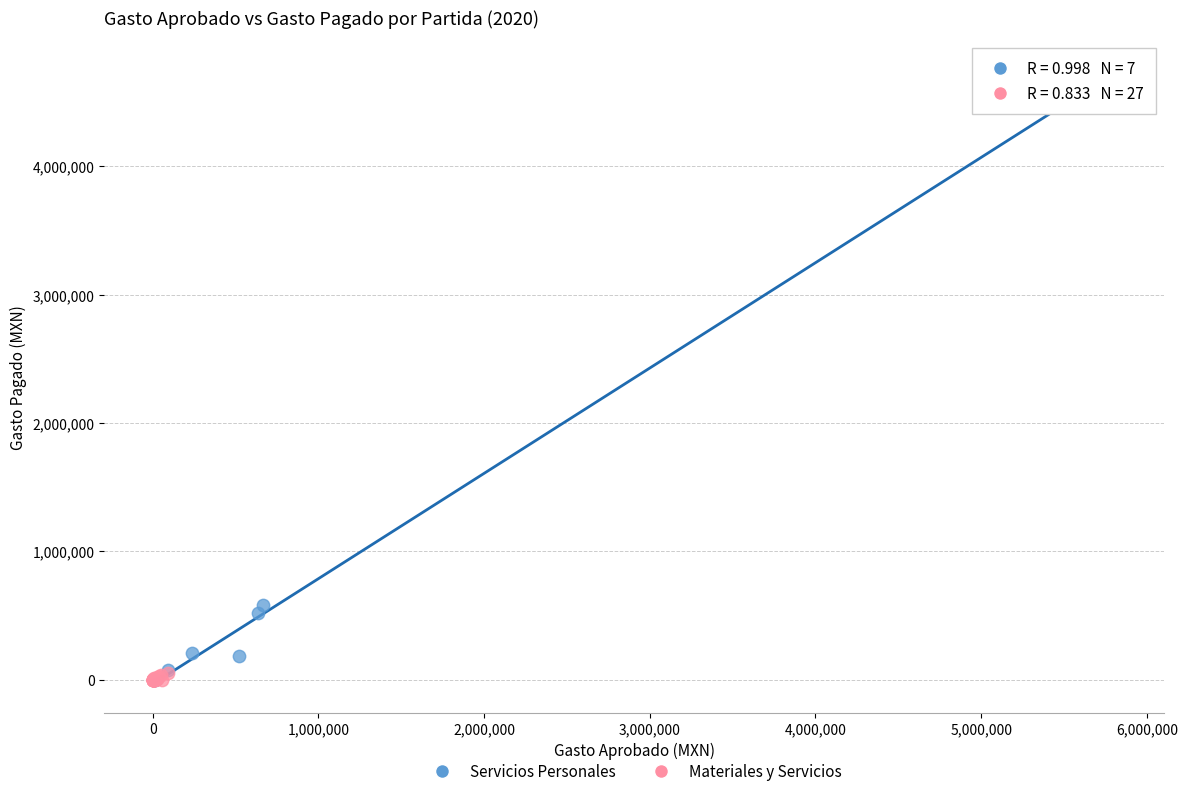

Which series has the largest Y range (max minus min)?

Servicios Personales